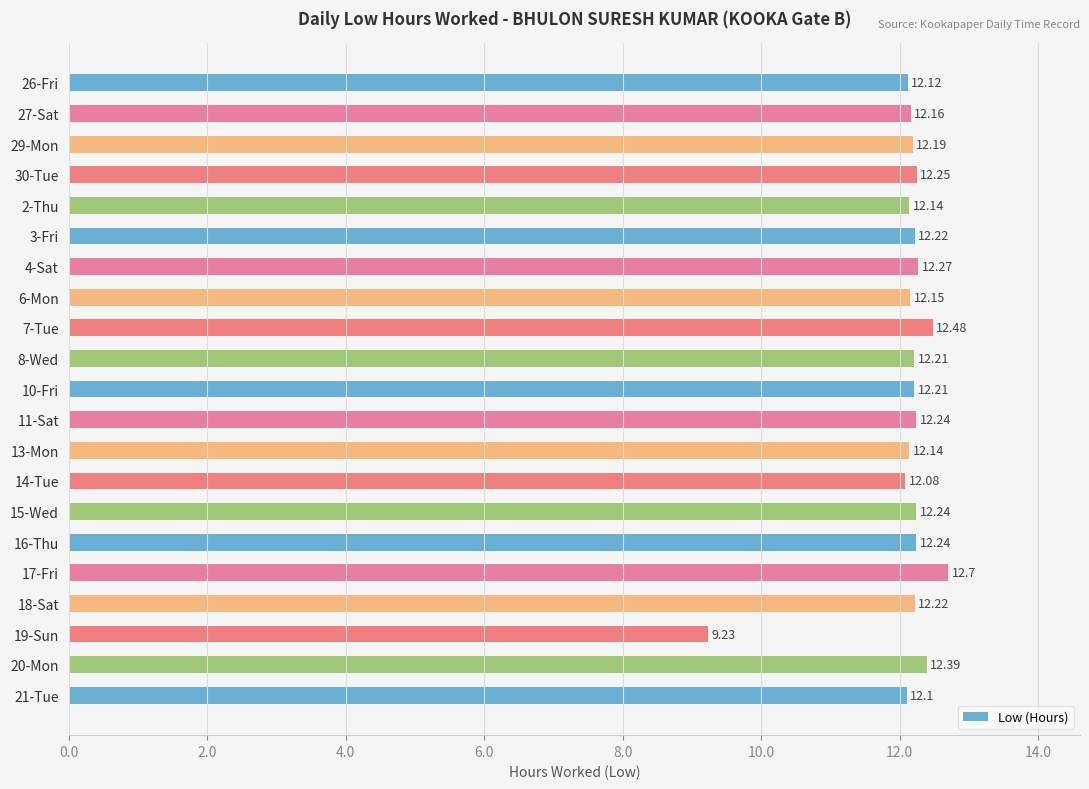

What is the change in value from 29-Mon to 20-Mon?

+0.2